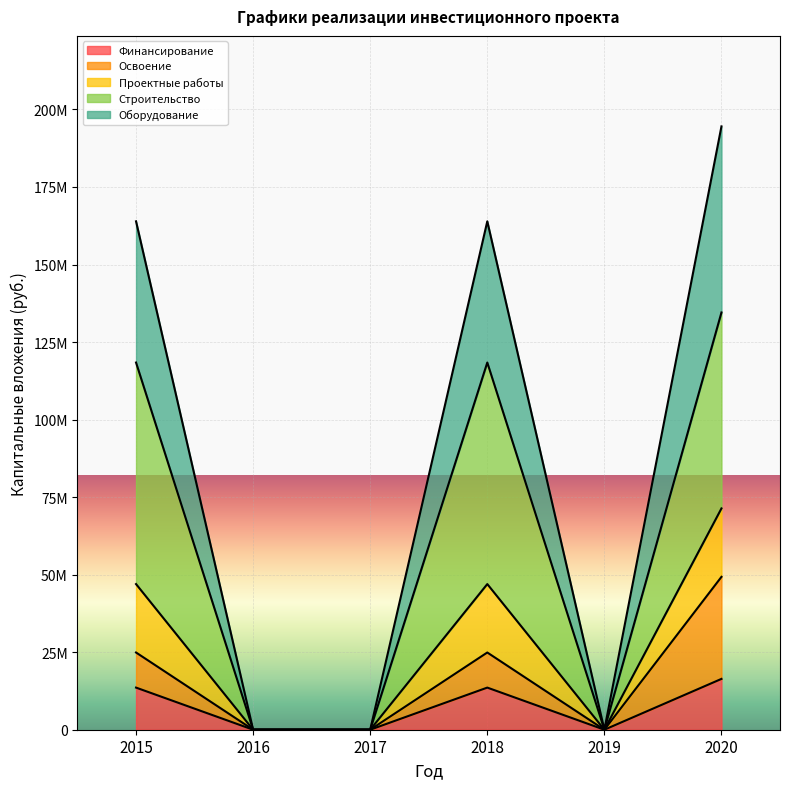

Which series changed the most between 2015 and 2018?

Финансирование